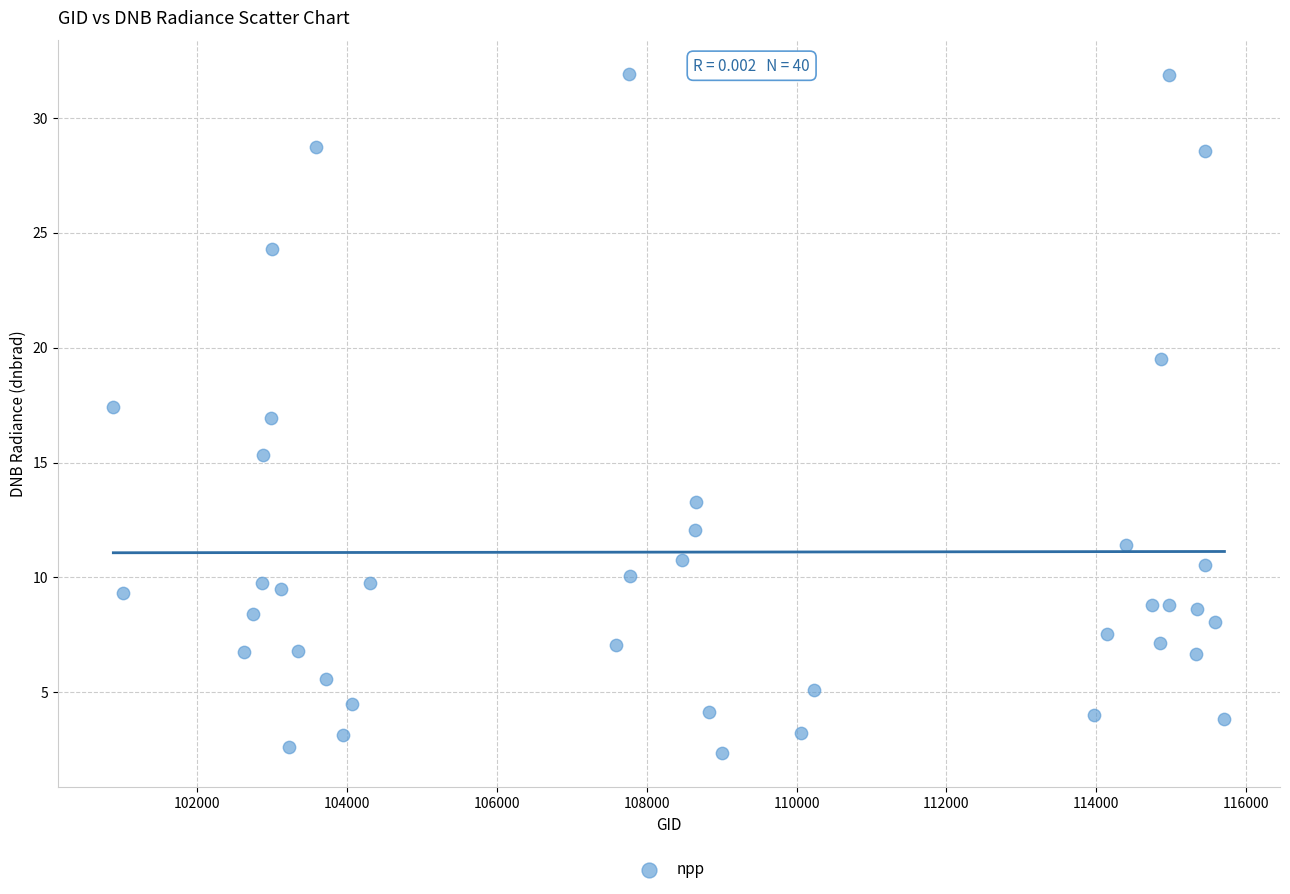

What is the range of Y values (max minus min)?

29.5